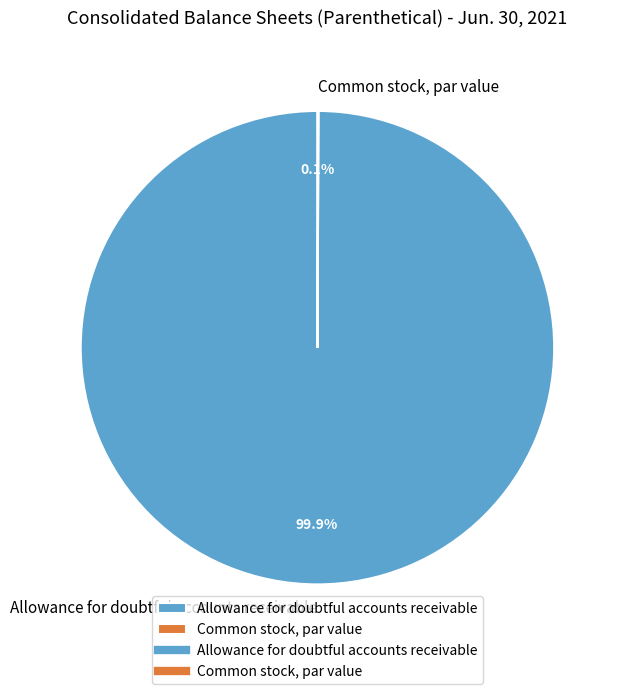

Which slice is the largest?

Allowance for doubtful accounts receivable